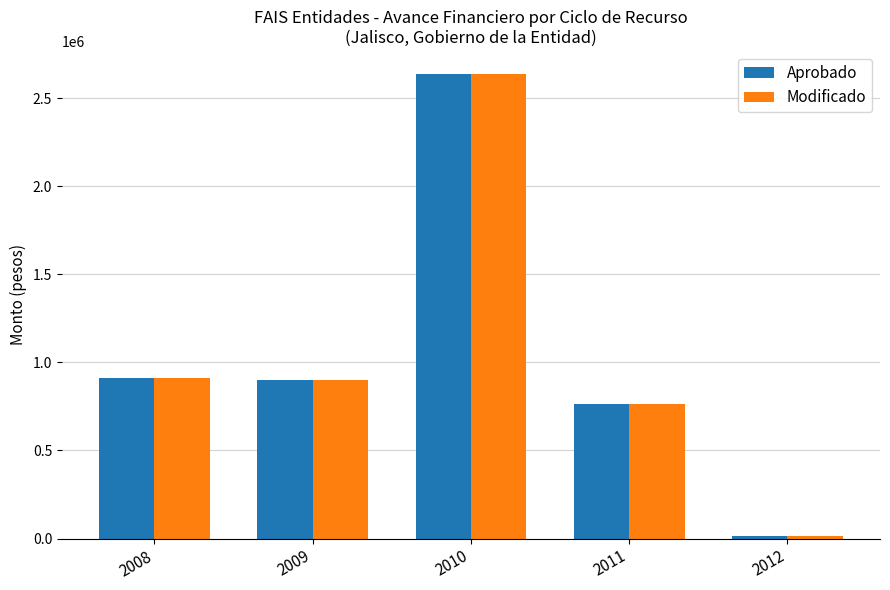

What is the difference between the maximum and minimum values in the Modificado series?

2623405.8